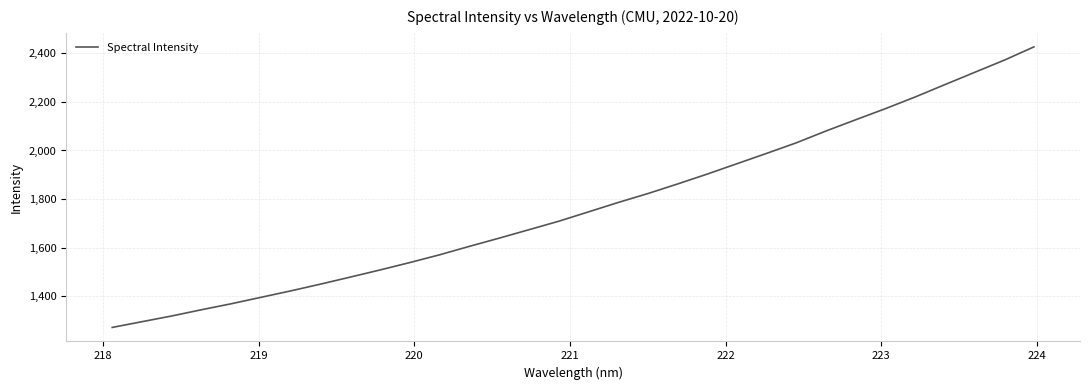

What is the maximum value shown in the chart?

2426.7